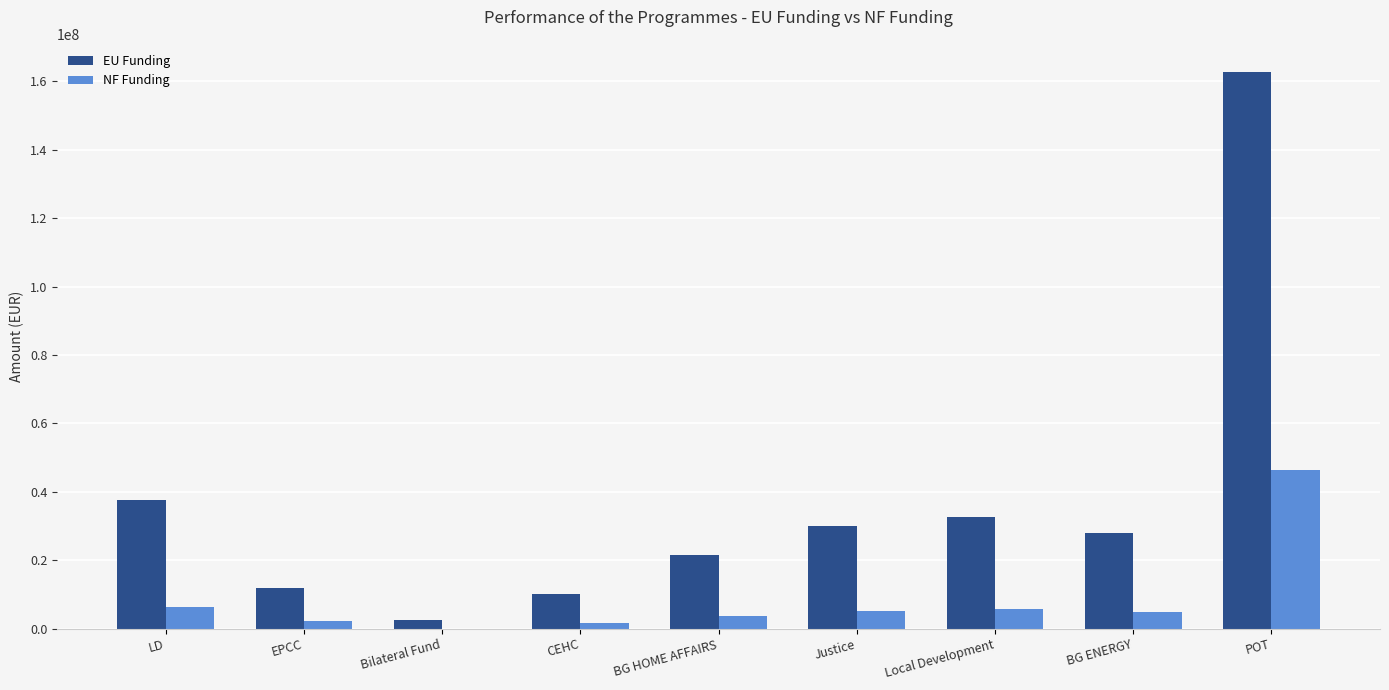

Which category has the highest value in the NF Funding series?

POT